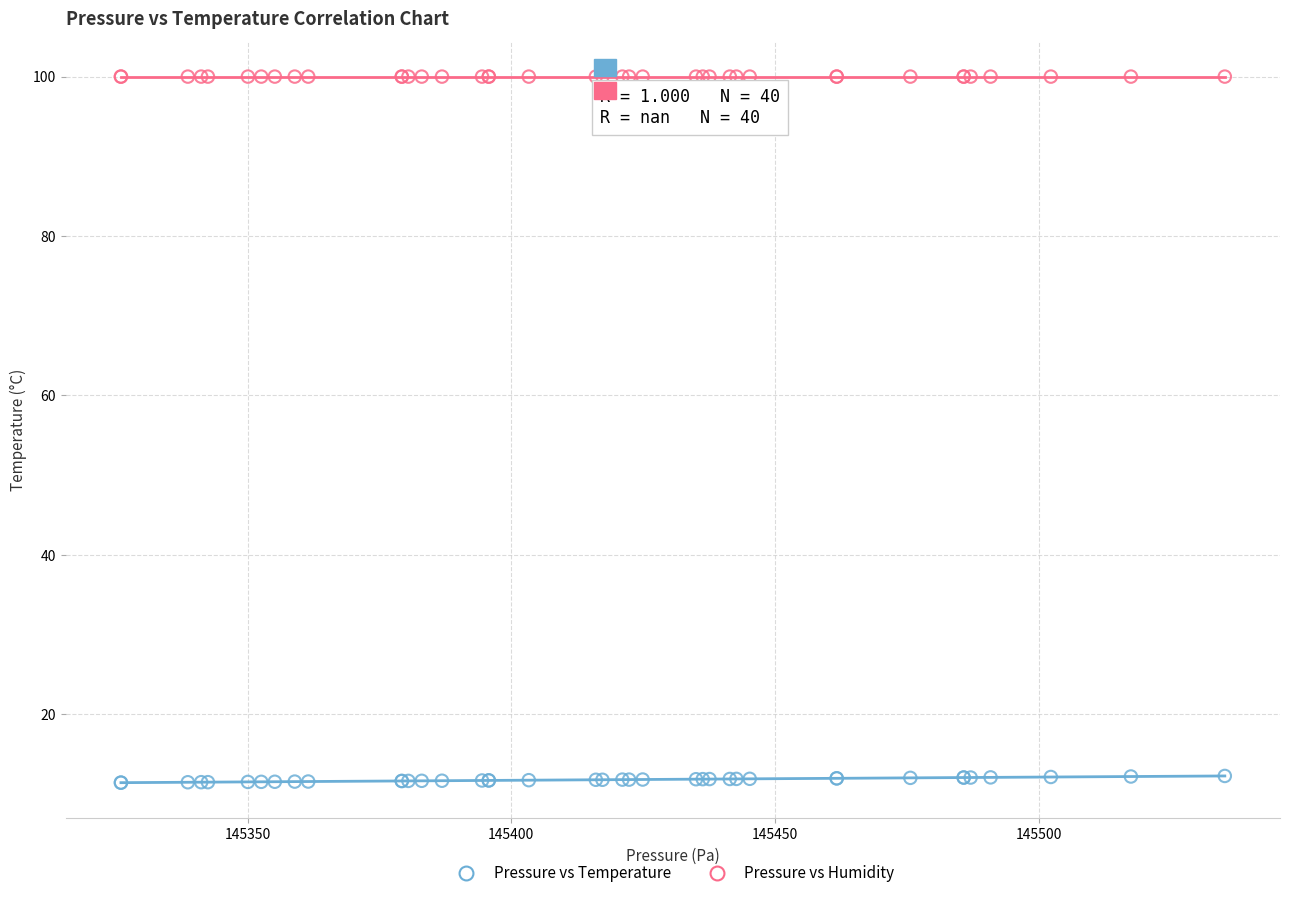

Which series contains the highest Y value?

Pressure vs Humidity